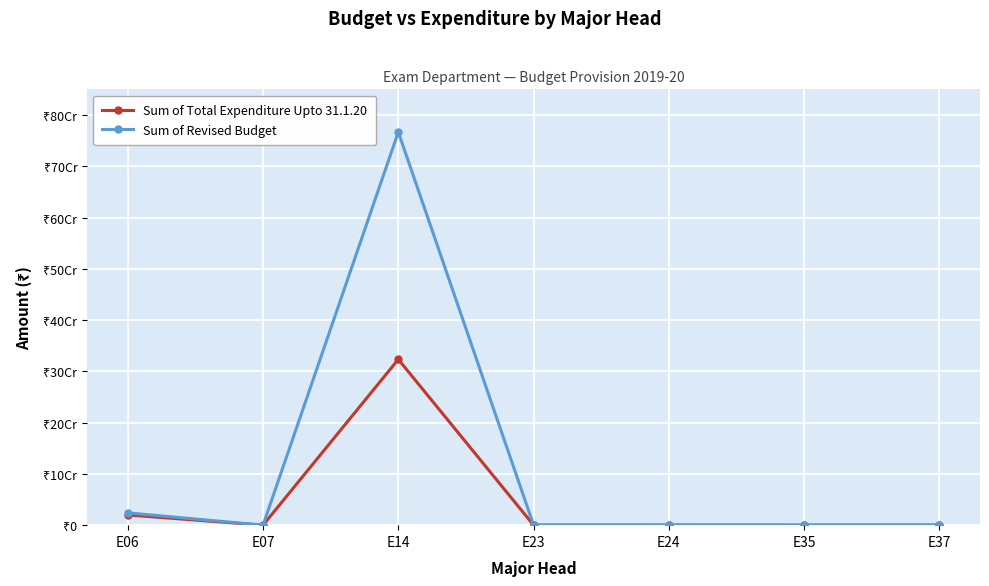

Which series has the largest total across all categories?

Sum of Revised Budget